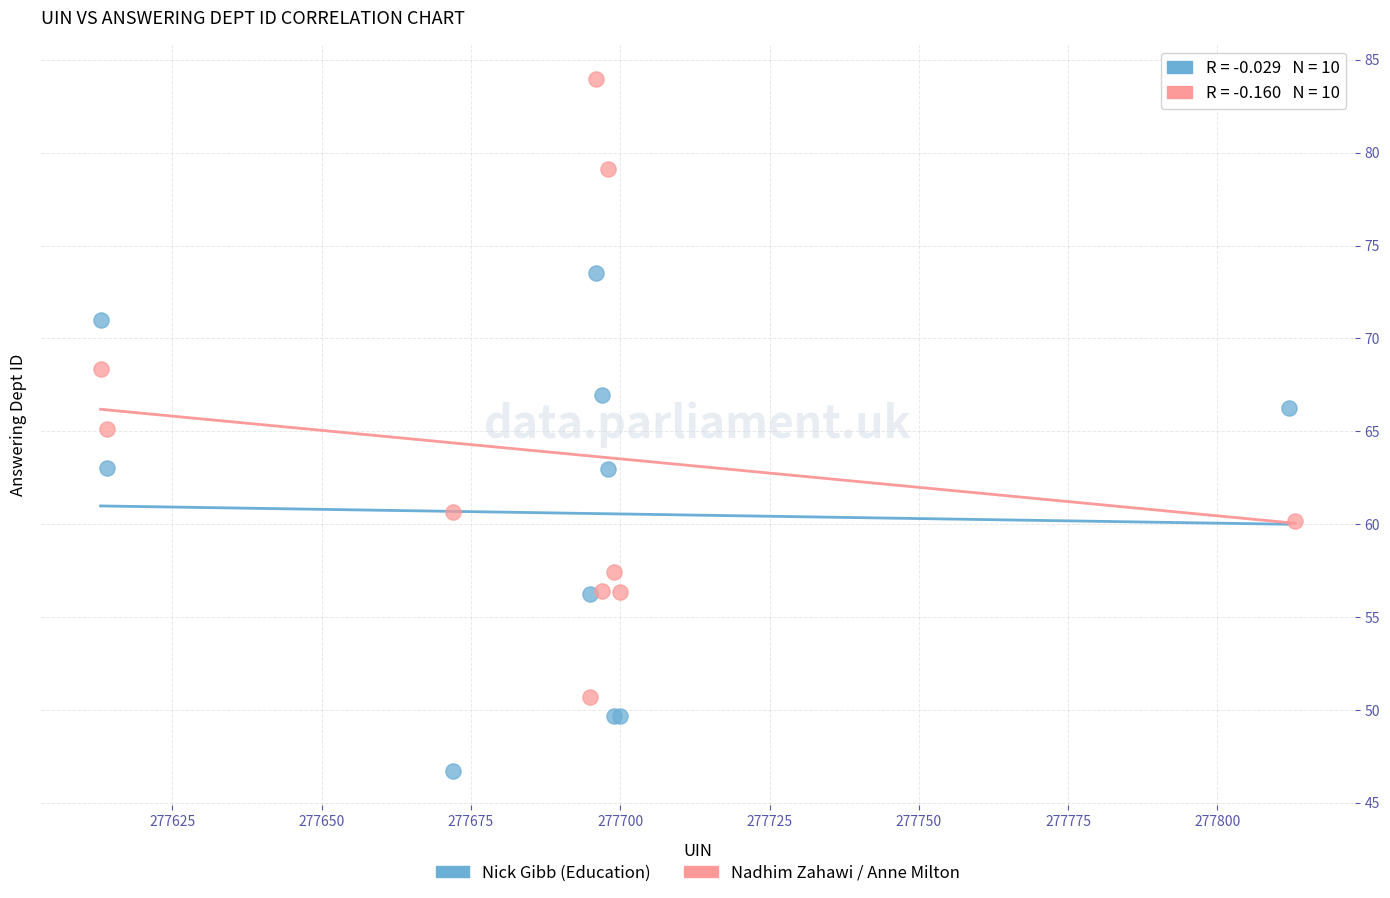

What are all the series names shown in the legend?

Nick Gibb (Education), Nadhim Zahawi / Anne Milton